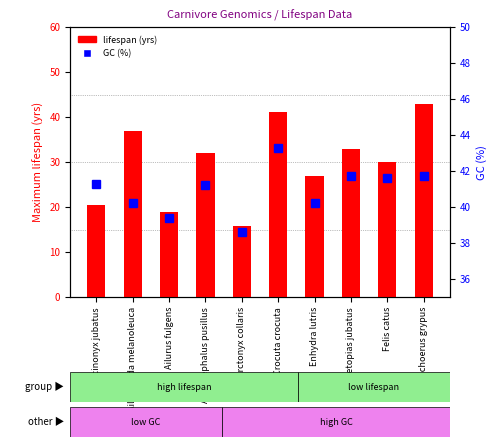

What is the sum of the lifespan (yrs) values at Crocuta crocuta and Ailurus fulgens?

60.1